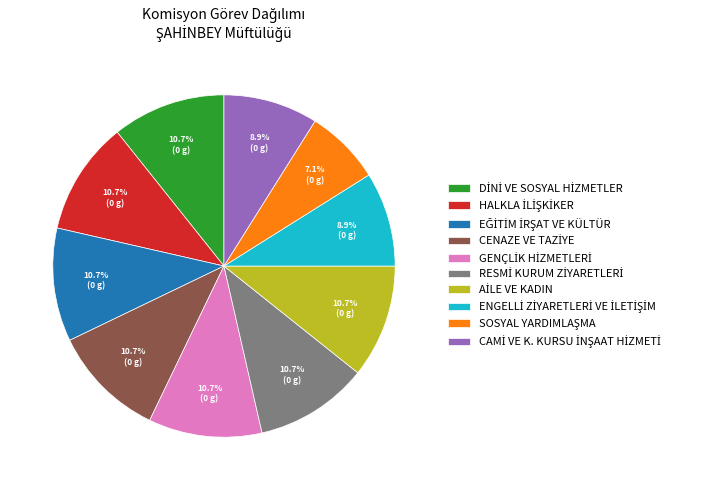

Is there any slice that represents more than half of the pie?

No